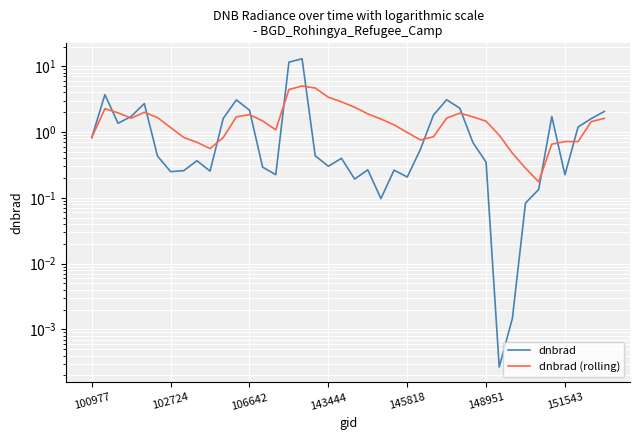

What is the sum of the dnbrad (rolling) values at 32 and 36?

1.2